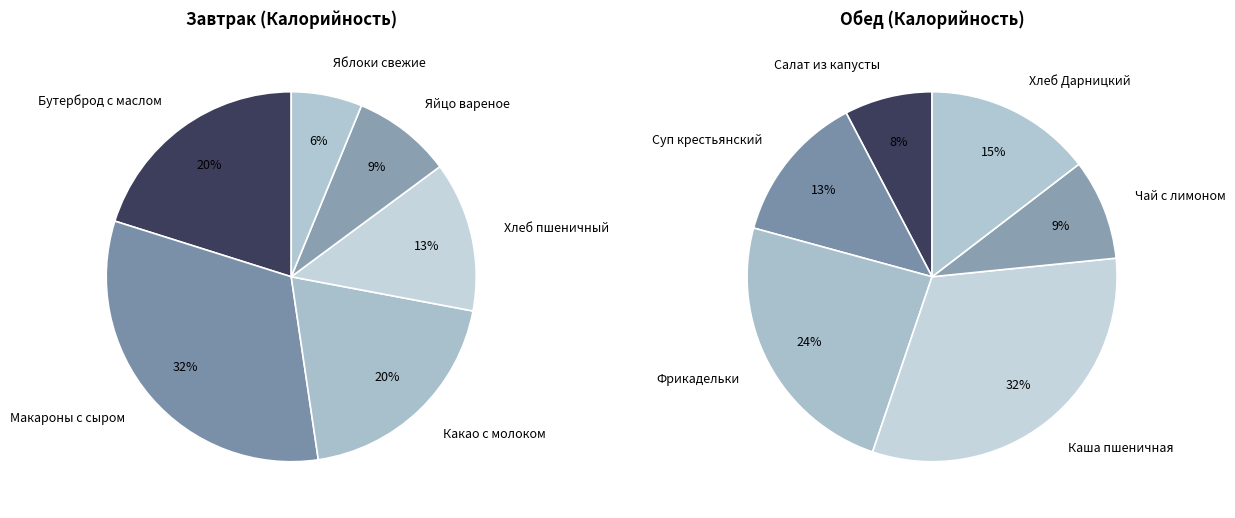

Combined, do Чай с лимоном and Каша пшеничная account for over 50%?

No